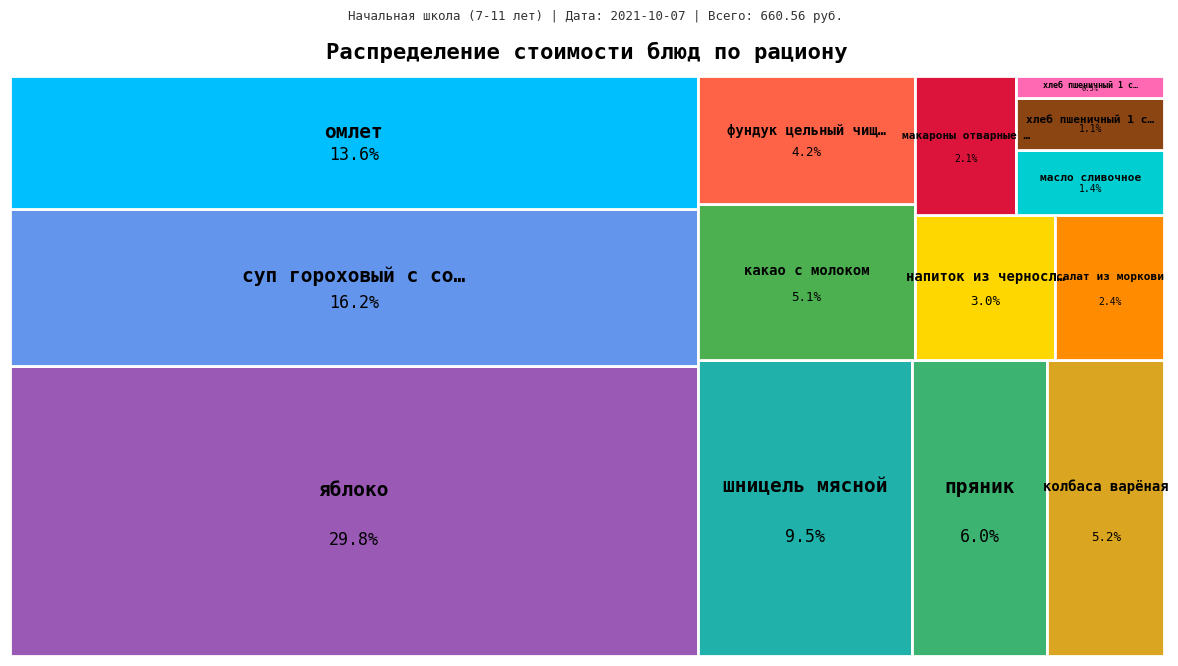

To the nearest percent, what percentage of the pie is хлеб пшеничный 1 сорт (обед)?

1%